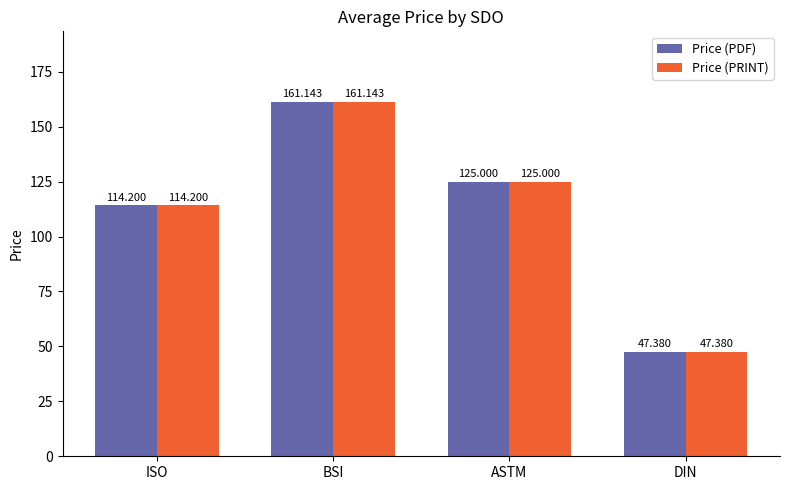

Where does the Price (PRINT) series first go above 125?

BSI